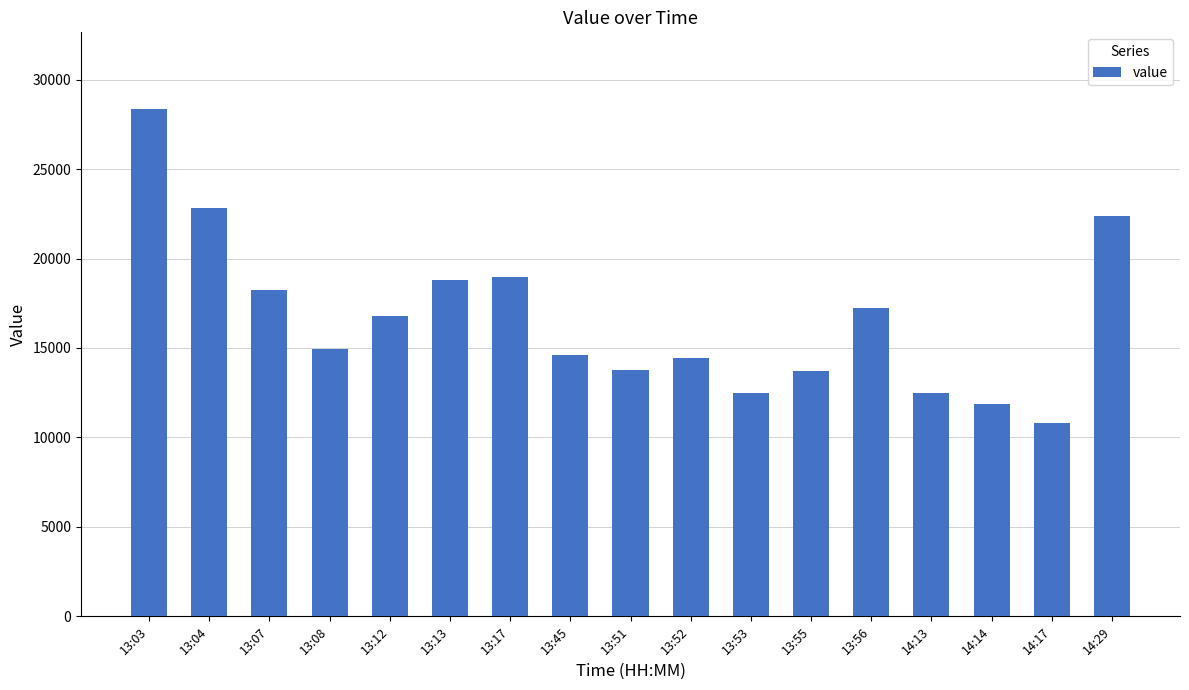

What is the label of the 16th bar from the left?

14:17